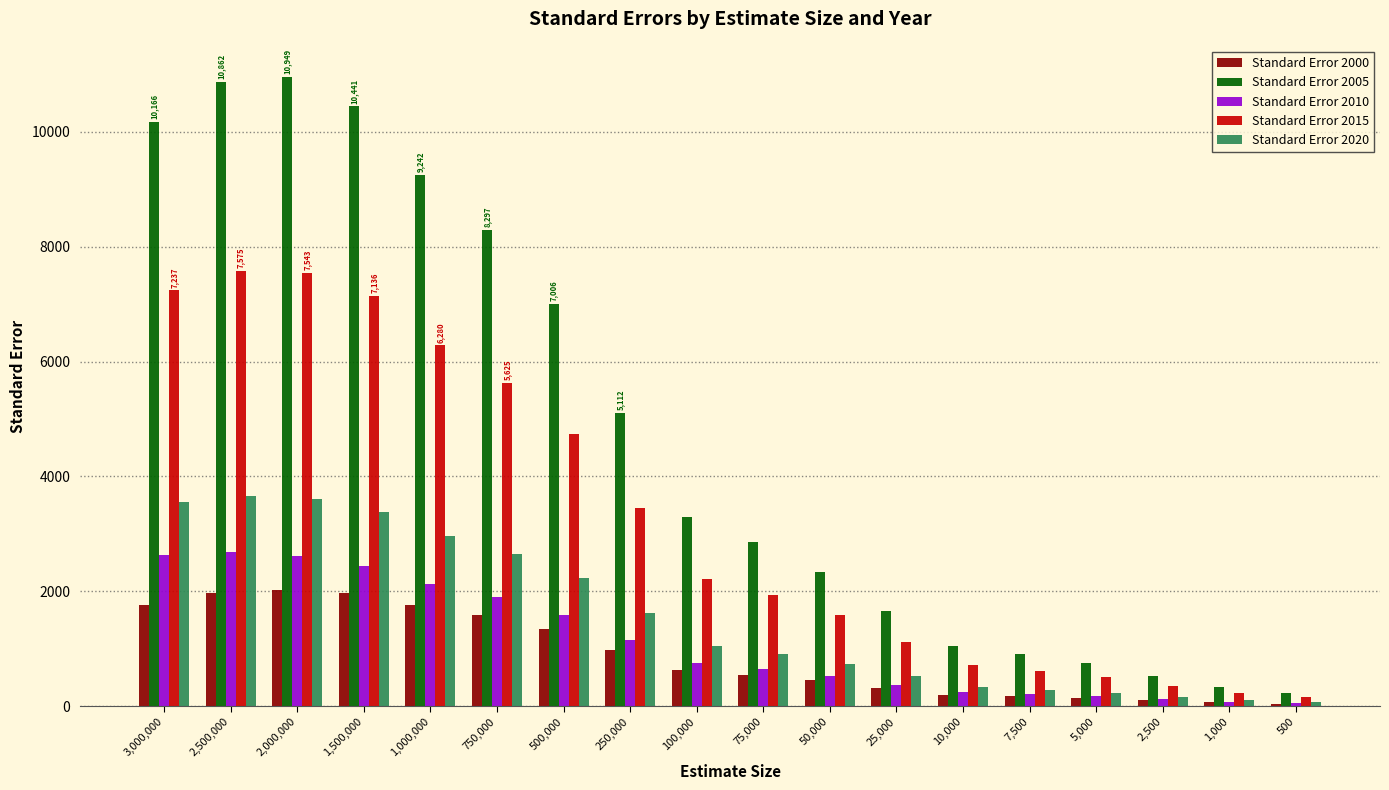

Which series has the widest spread of values?

Standard Error 2005